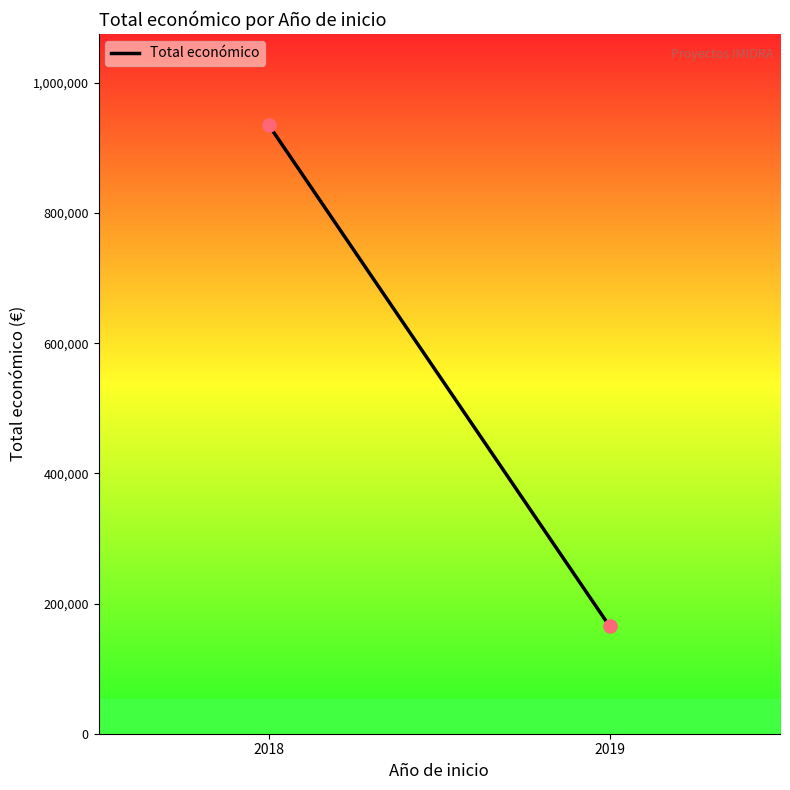

What is the range of Y values (max minus min)?

769767